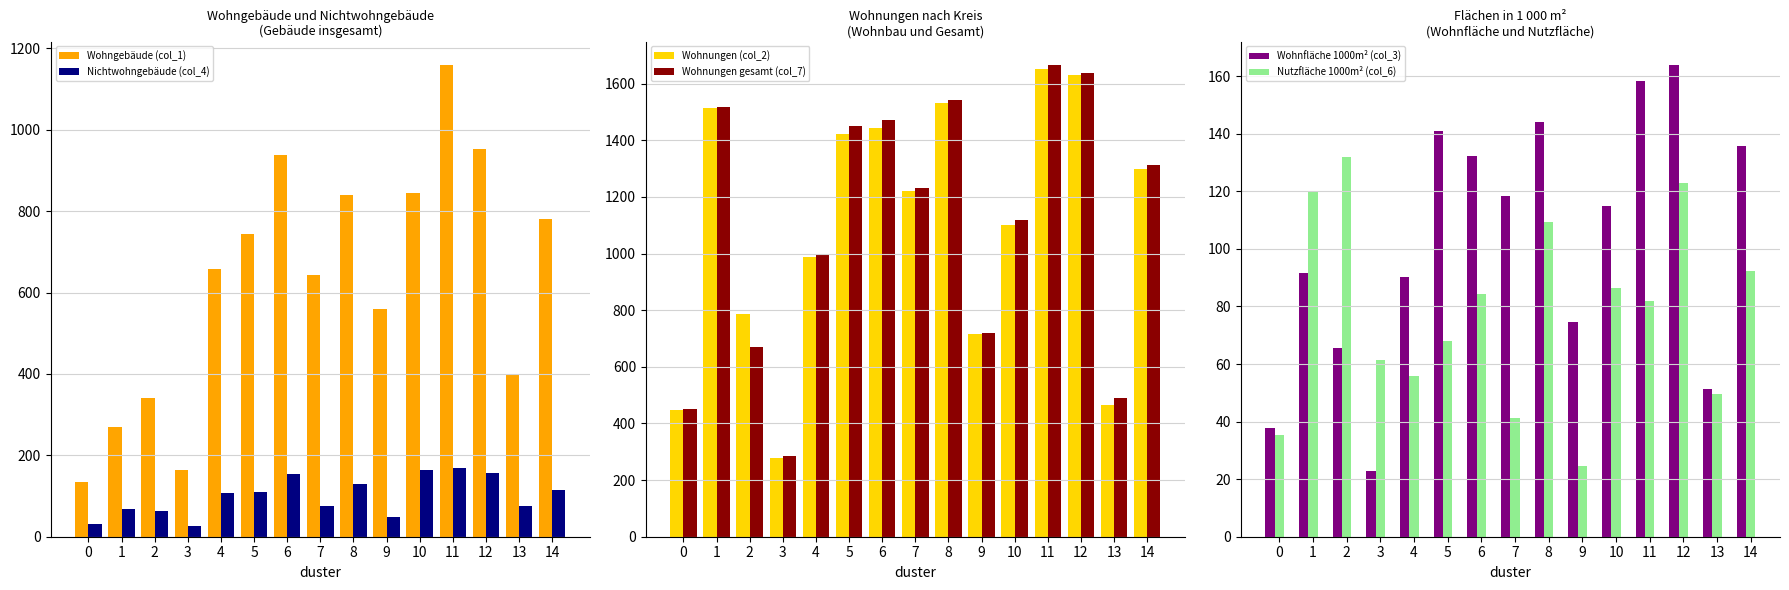

At which category is the sum across all series the highest?

11